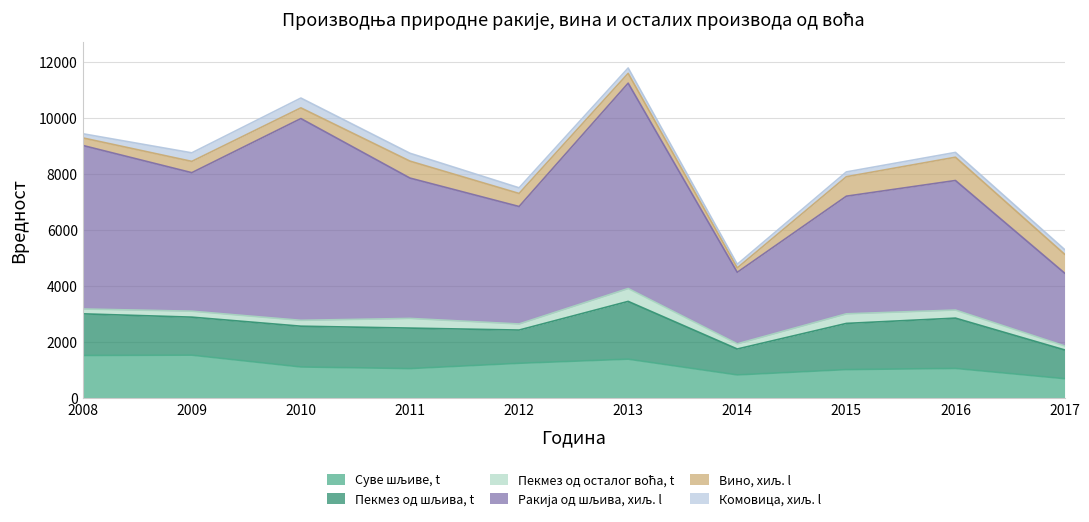

Which series changed the most between 2013 and 2016?

Ракија од шљива, хиљ. l